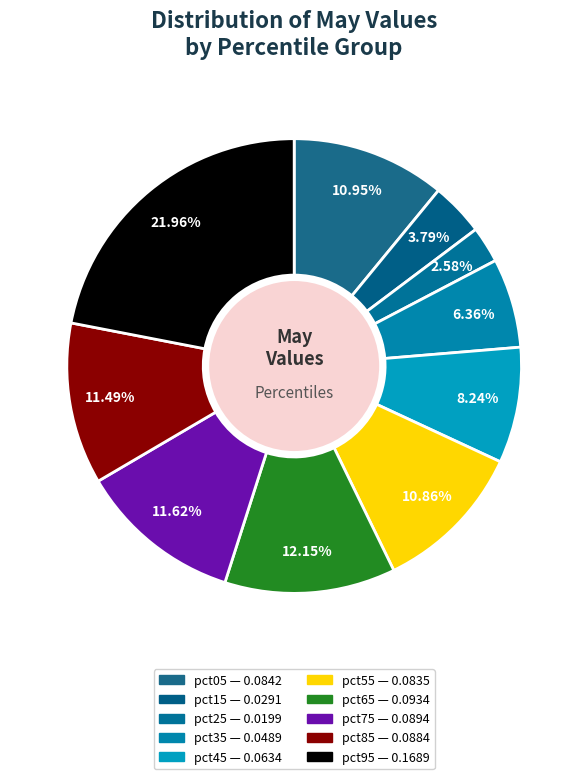

Which slice is the largest?

pct95